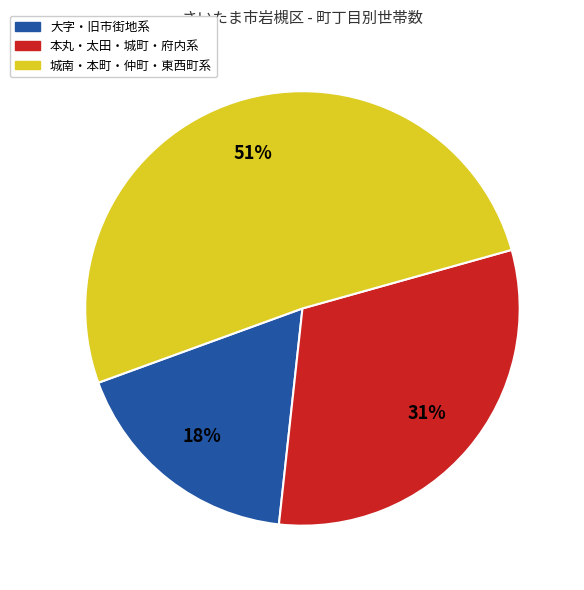

To the nearest percent, what is the difference between the largest and smallest slice percentages?

33%